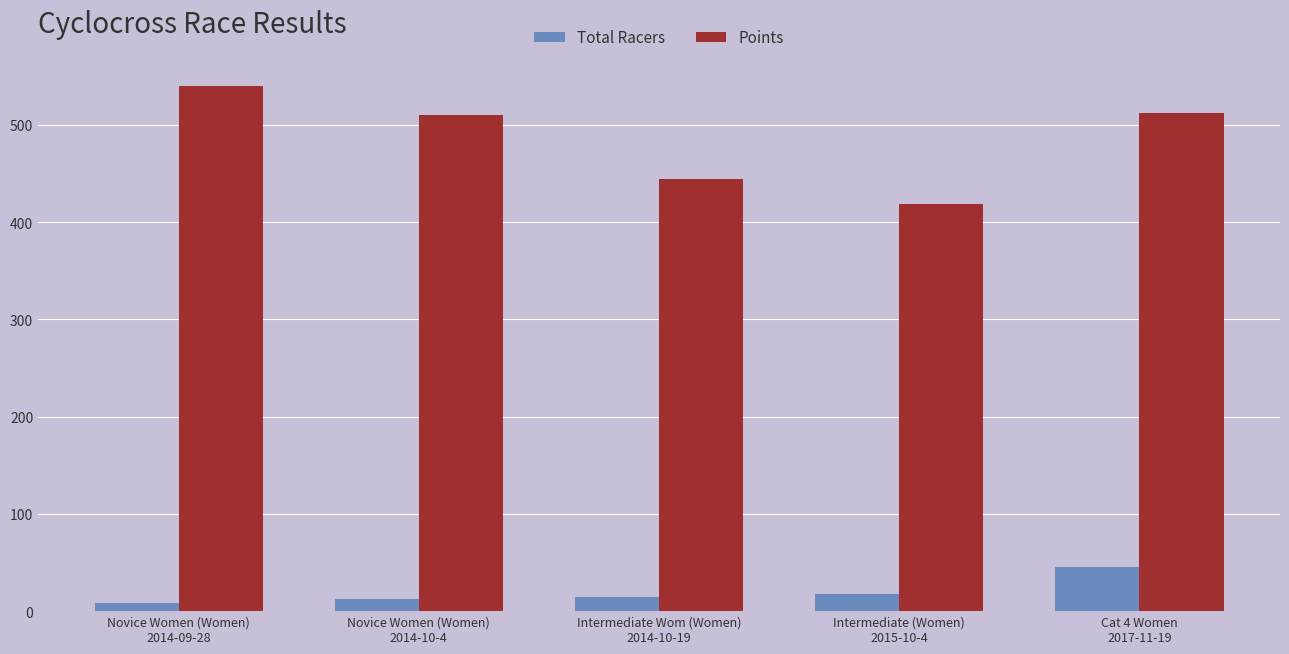

List the series in order of their peak value, lowest first.

Total Racers, Points